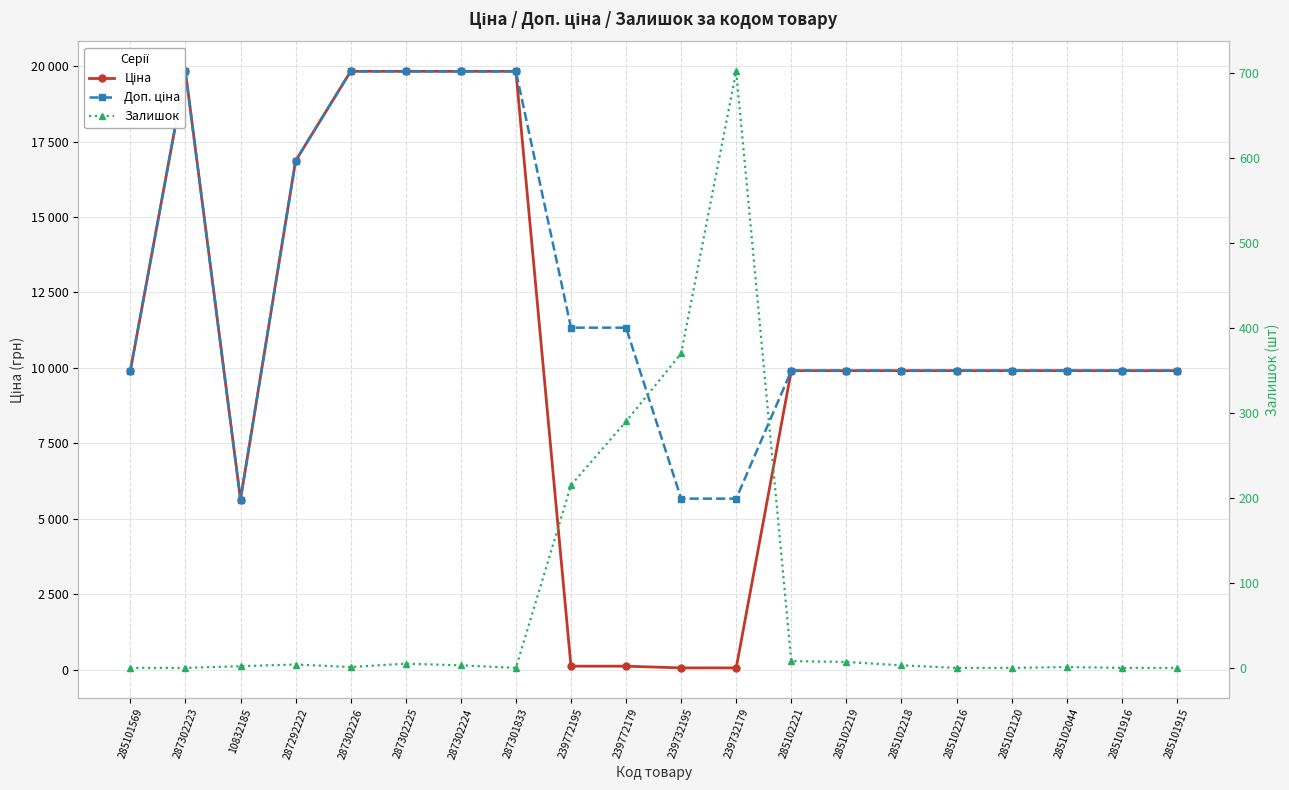

Rank the categories by Доп. ціна value from highest to lowest.

287302223, 287302226, 287302225, 287302224, 287301833, 287292222, 239772195, 239772179, 285101569, 285102221, 285102219, 285102218, 285102216, 285102120, 285102044, 285101916, 285101915, 239732195, 239732179, 10832185